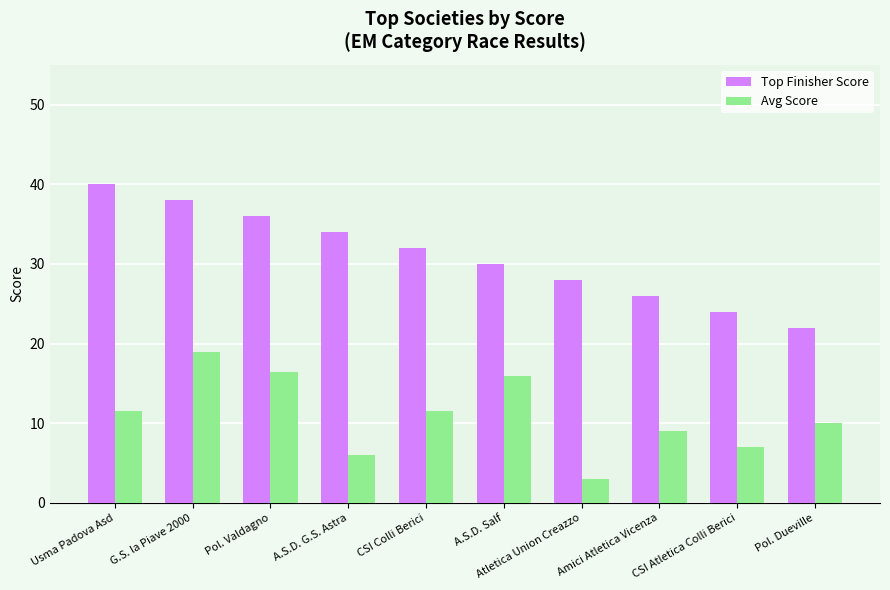

Reading right to left, transcribe all the data shown in this chart.

Top Finisher Score: Pol. Dueville=22.0	CSI Atletica Colli Berici=24.0	Amici Atletica Vicenza=26.0	Atletica Union Creazzo=28.0	A.S.D. Salf=30.0	CSI Colli Berici=32.0	A.S.D. G.S. Astra=34.0	Pol. Valdagno=36.0	G.S. la Piave 2000=38.0	Usma Padova Asd=40.0
Avg Score: Pol. Dueville=10.0	CSI Atletica Colli Berici=7.0	Amici Atletica Vicenza=9.0	Atletica Union Creazzo=3.0	A.S.D. Salf=16.0	CSI Colli Berici=11.5	A.S.D. G.S. Astra=6.0	Pol. Valdagno=16.5	G.S. la Piave 2000=19.0	Usma Padova Asd=11.5